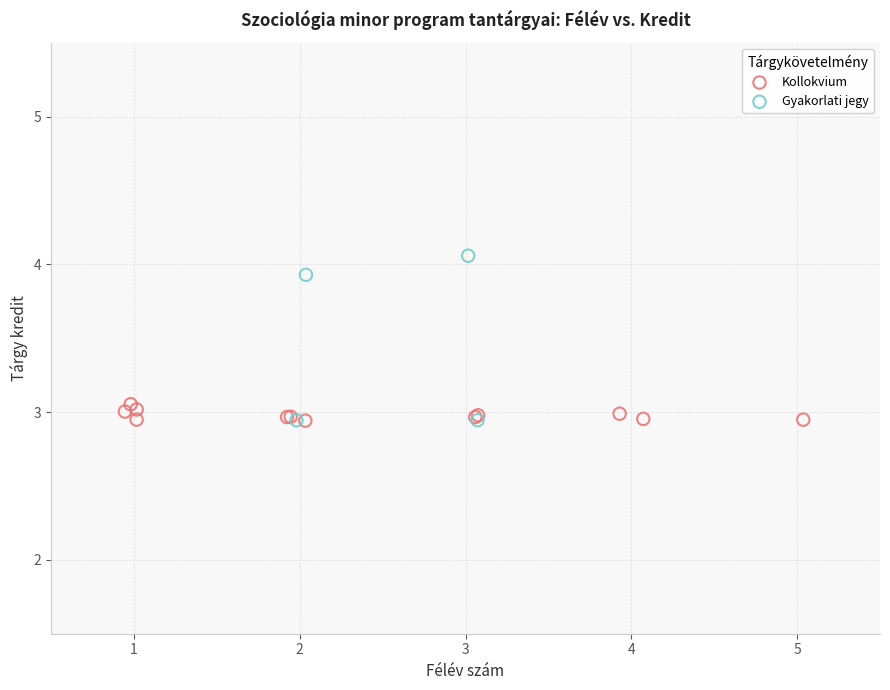

Which series reaches the maximum Y coordinate?

Gyakorlati jegy